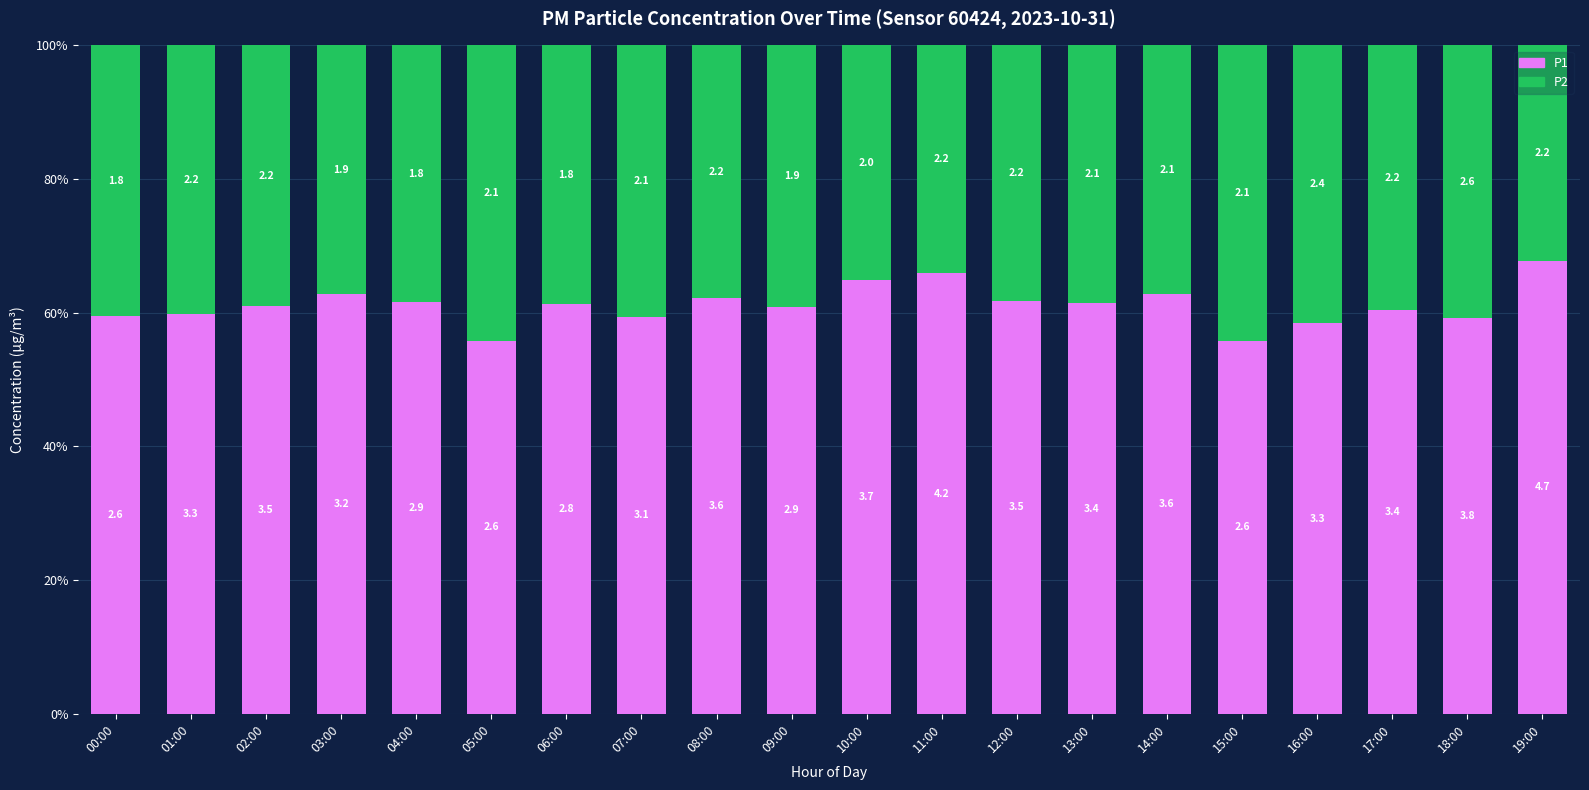

Does the chart contain any negative values?

No